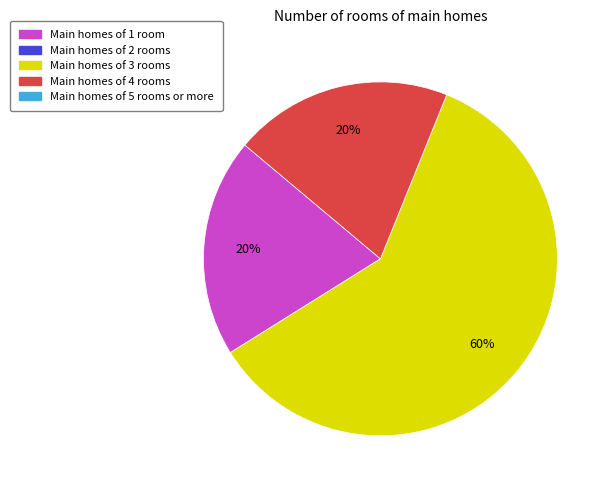

Is there a majority slice in this chart?

Yes